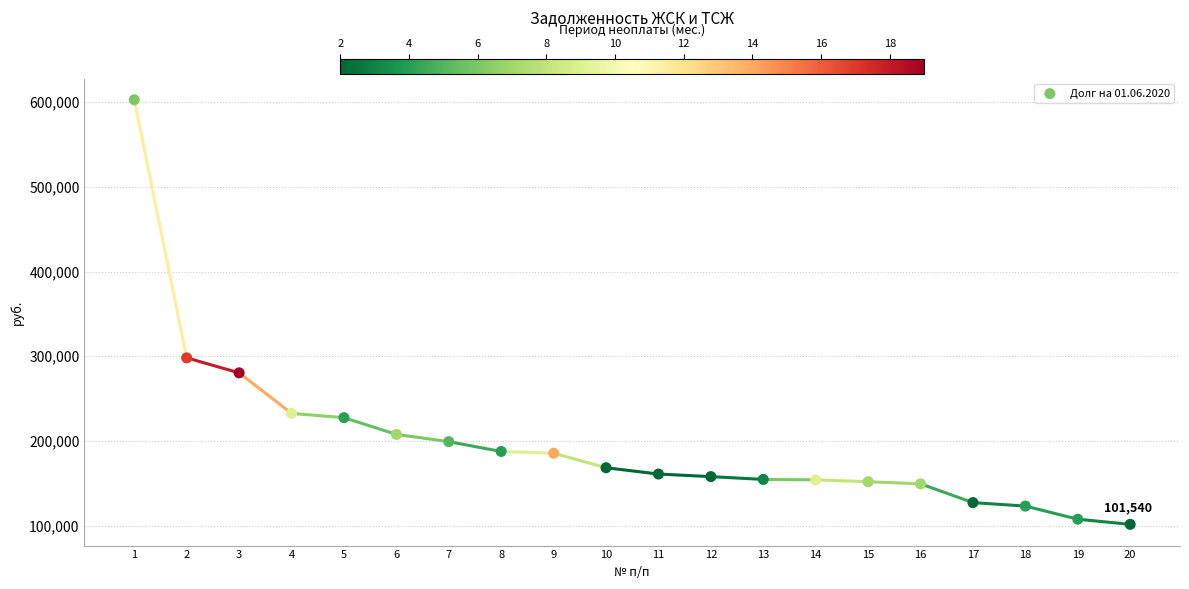

What Y value in the scatter plot is closest to 352181?

298102.0